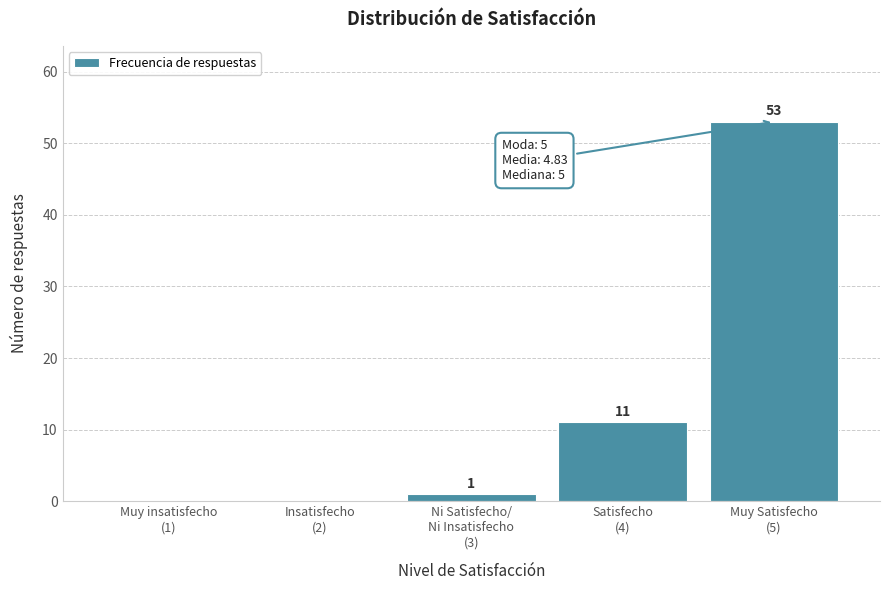

What is the sum of all values?

65